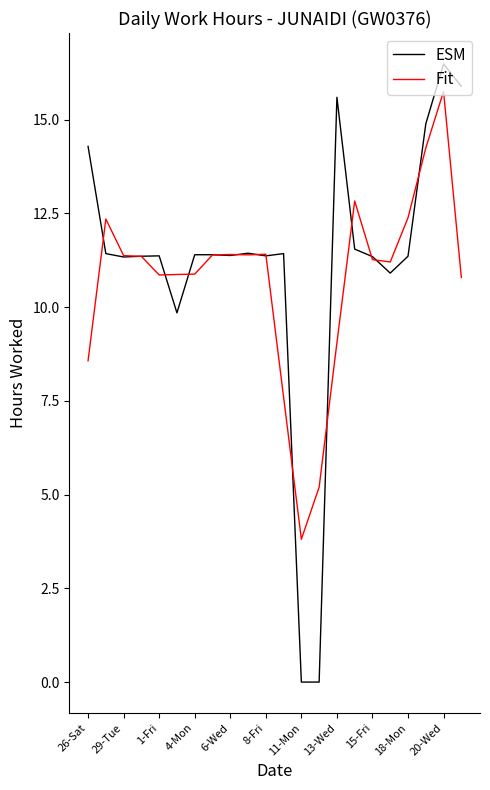

What is the difference between the second highest and second lowest values in the ESM series?

15.9